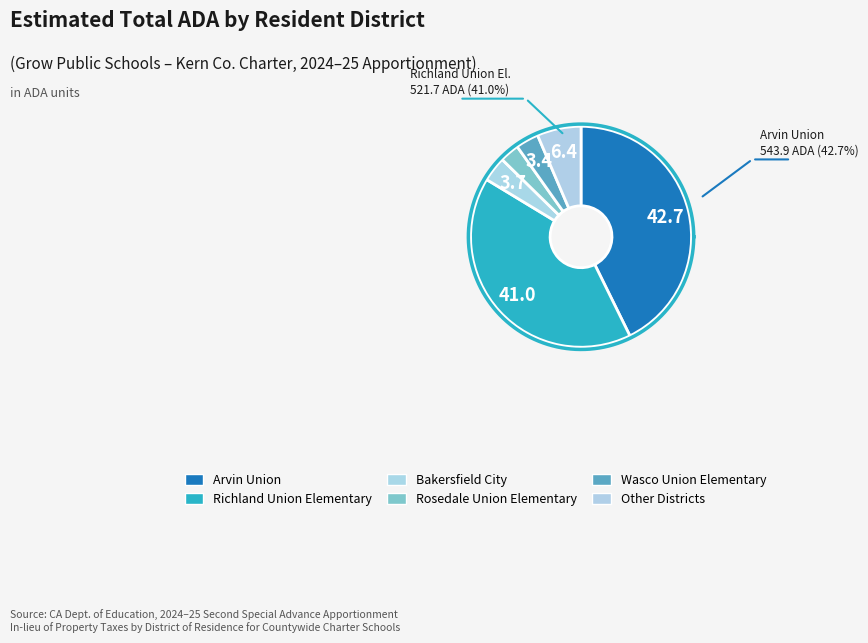

Does any single category account for the majority?

No